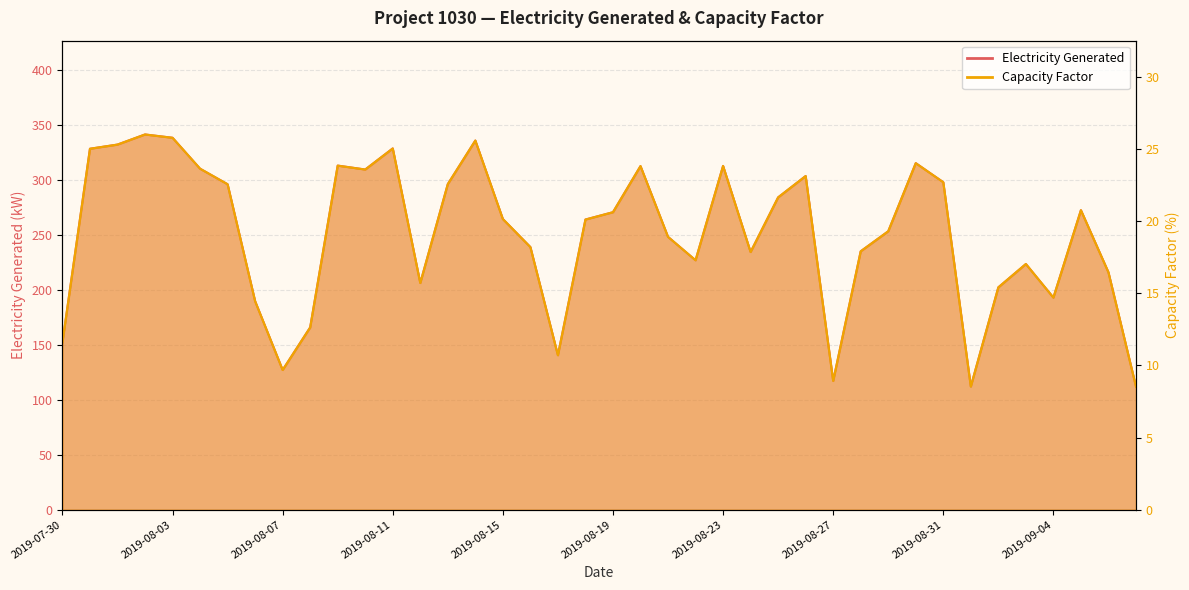

What is the approximate value of Electricity Generated at 2019-08-18?

263.7